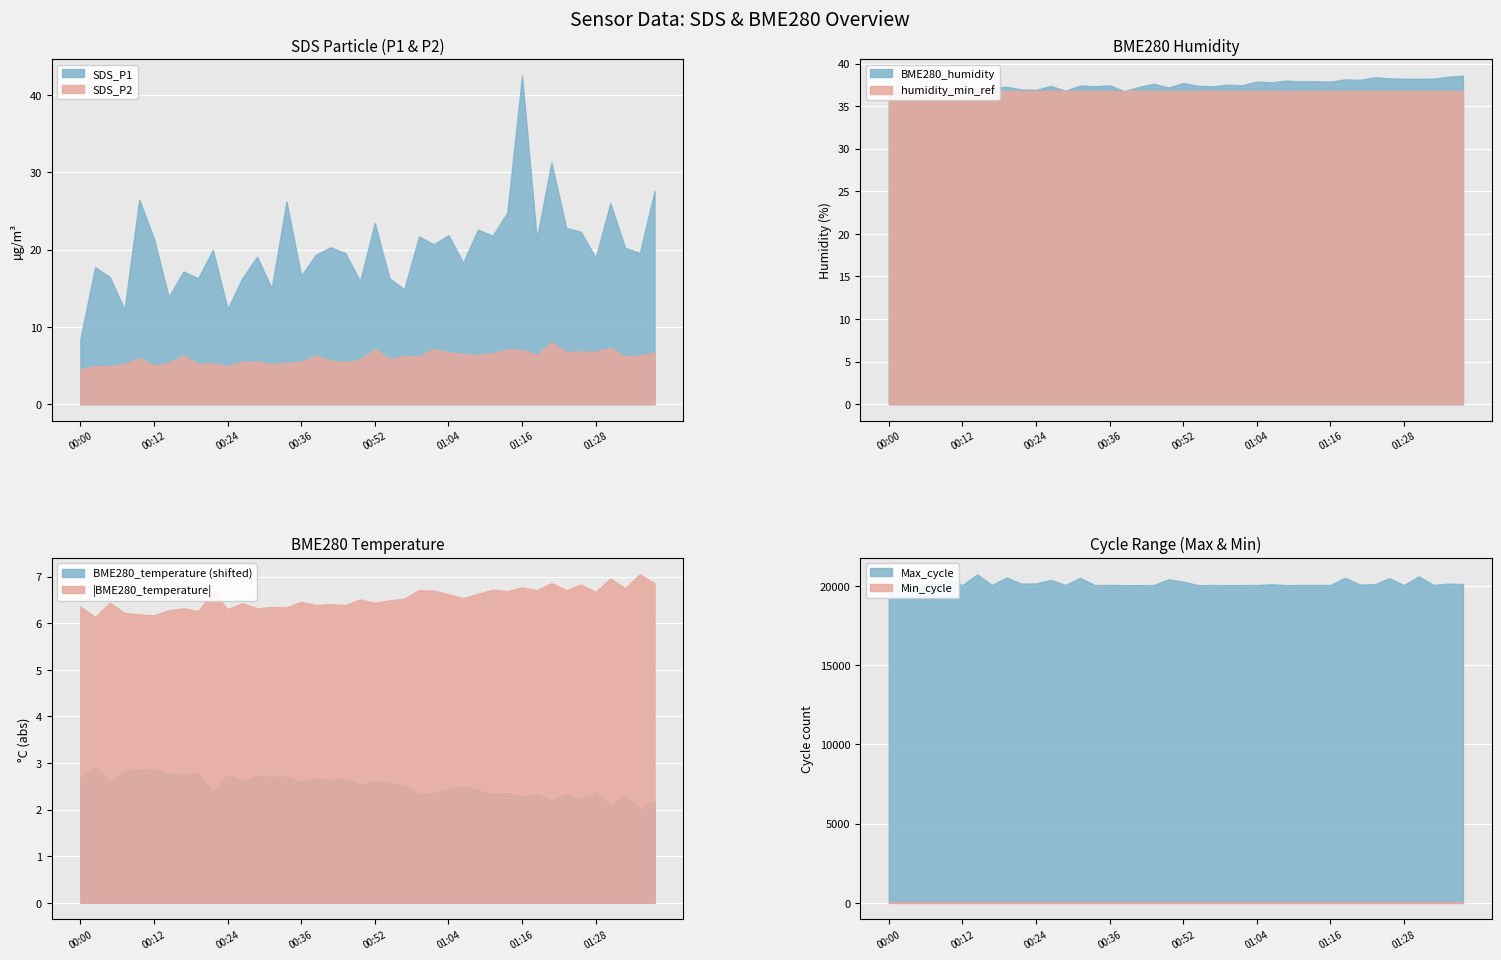

The SDS_P1 series shows 16.9 at 00:24. True or false?

False